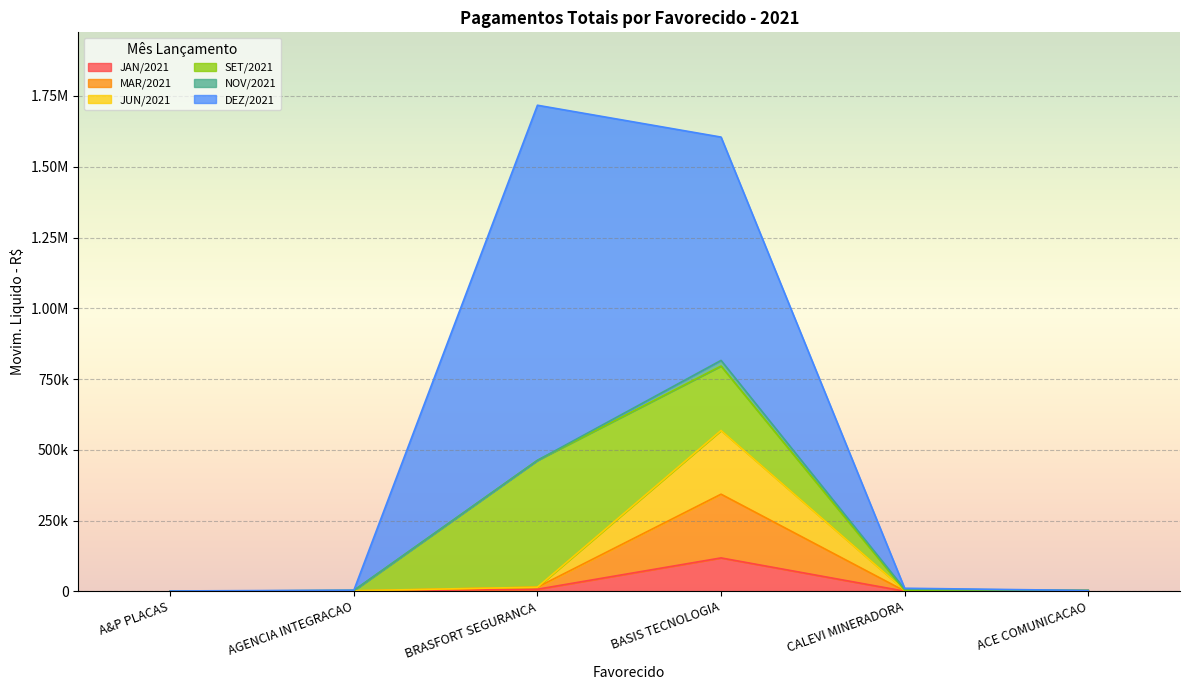

True or false: JAN/2021 and JUN/2021 intersect in this chart.

False